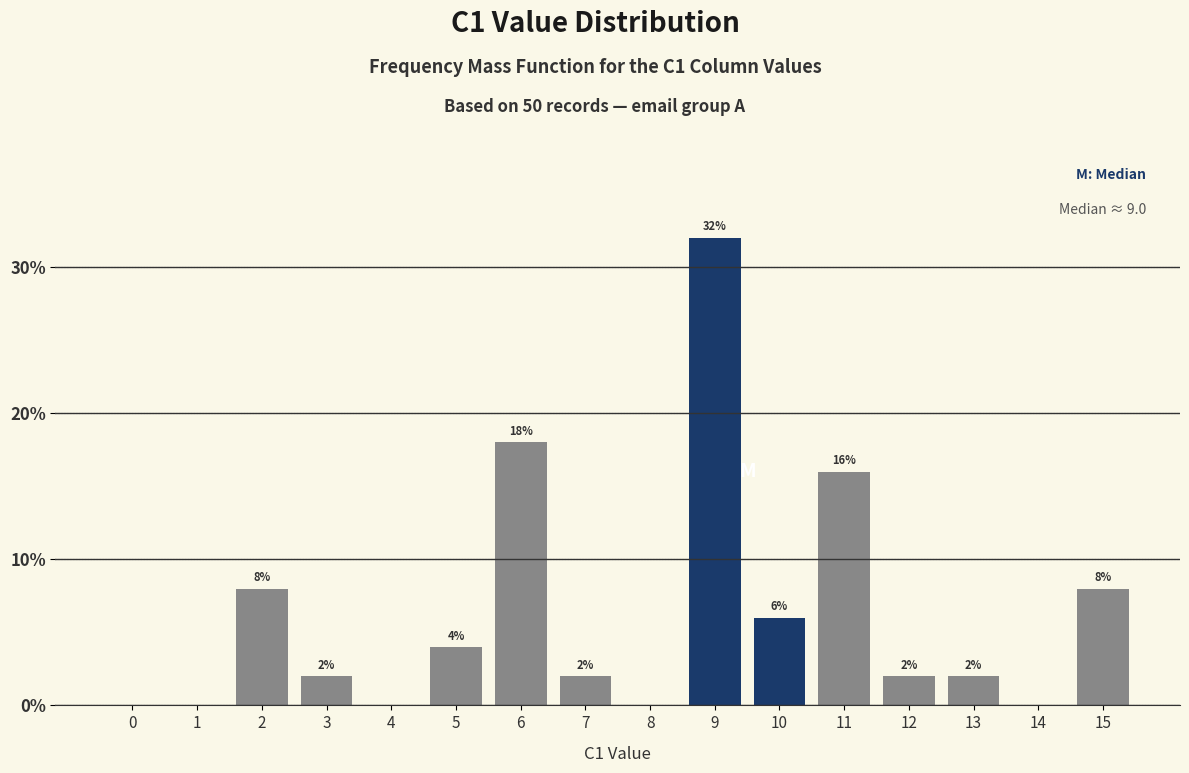

Reading right to left, extract all data points from this chart.

15=8	14=0	13=2	12=2	11=16	10=6	9=32	8=0	7=2	6=18	5=4	4=0	3=2	2=8	1=0	0=0